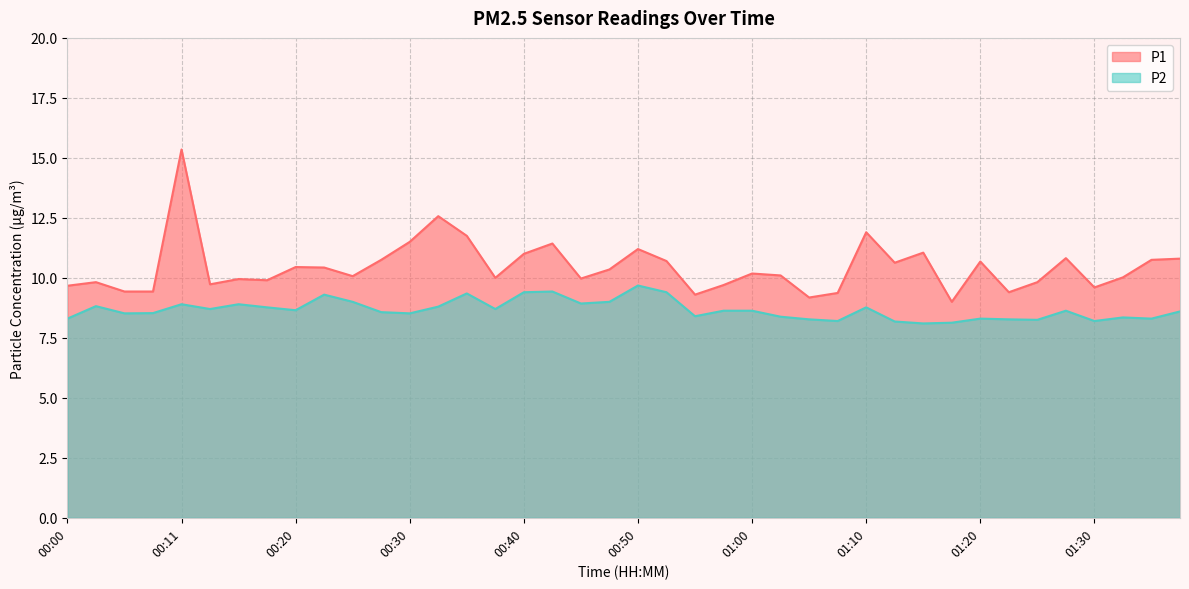

List the series in order of their overall mean, lowest first.

P2, P1